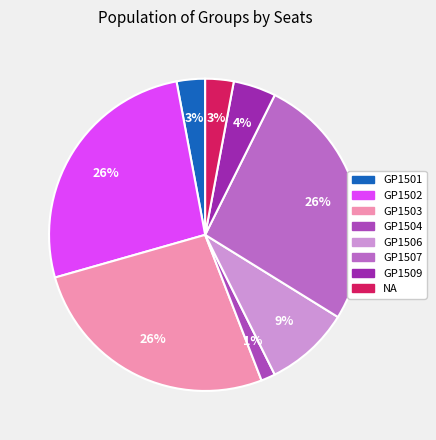

How many slices are in this pie chart?

8